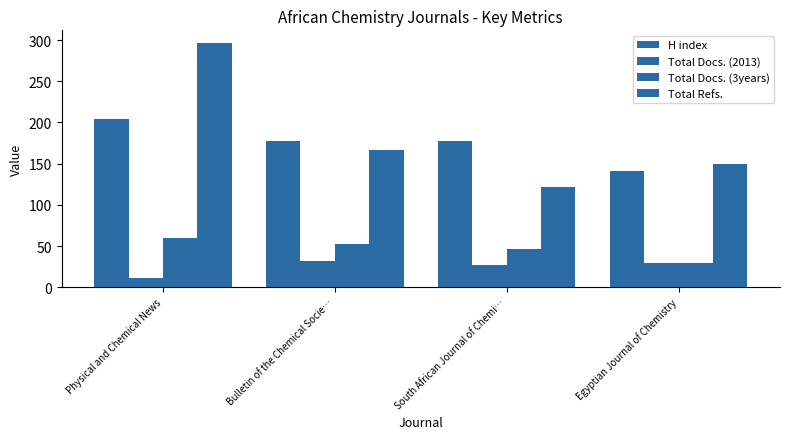

Reading left to right, extract all data points from this chart.

H index: 204	178	178	141
Total Docs. (2013): 11	32	27	29
Total Docs. (3years): 60	53	46	30
Total Refs.: 297	166	122	149